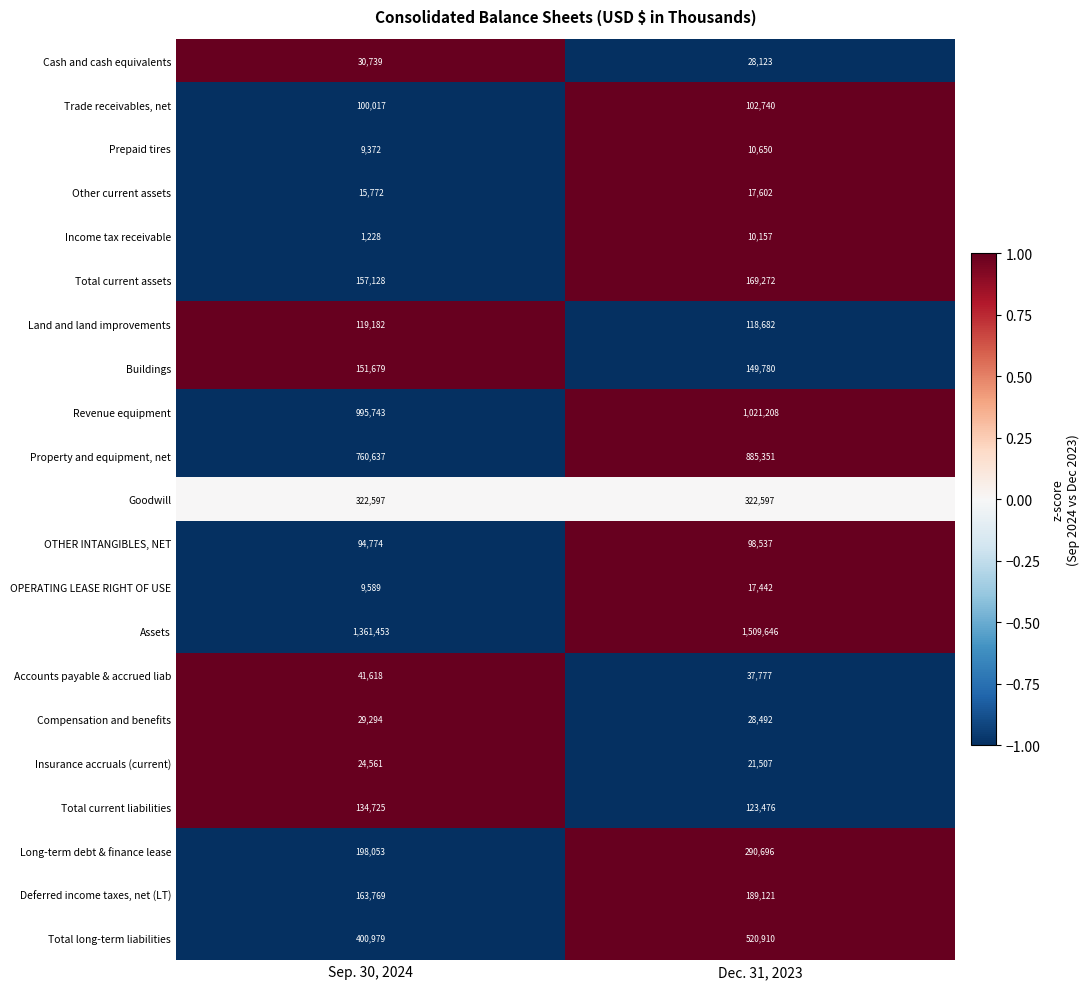

Where is Accounts payable & accrued liab nearest to the value 39697?

Dec. 31, 2023